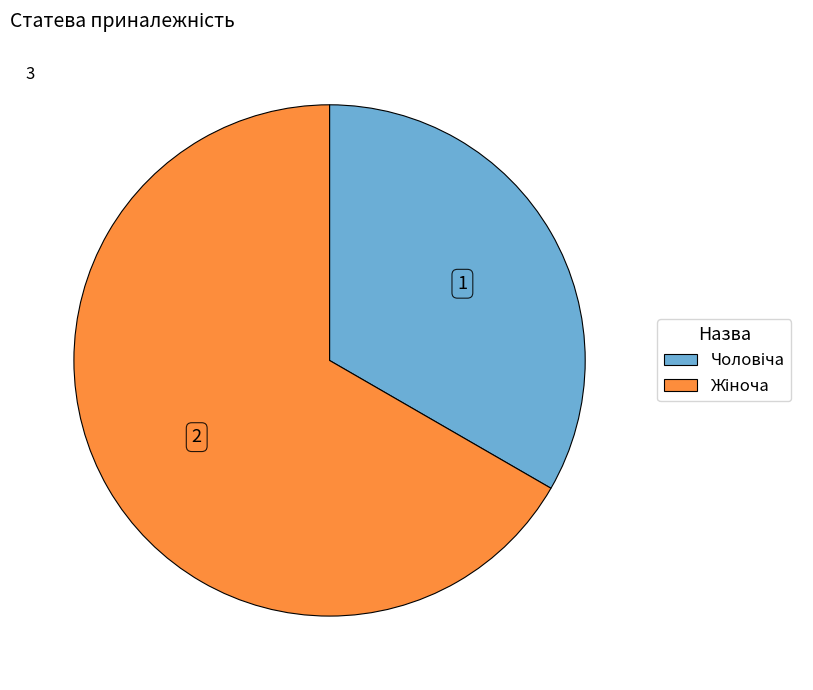

Is there any slice that represents more than half of the pie?

Yes